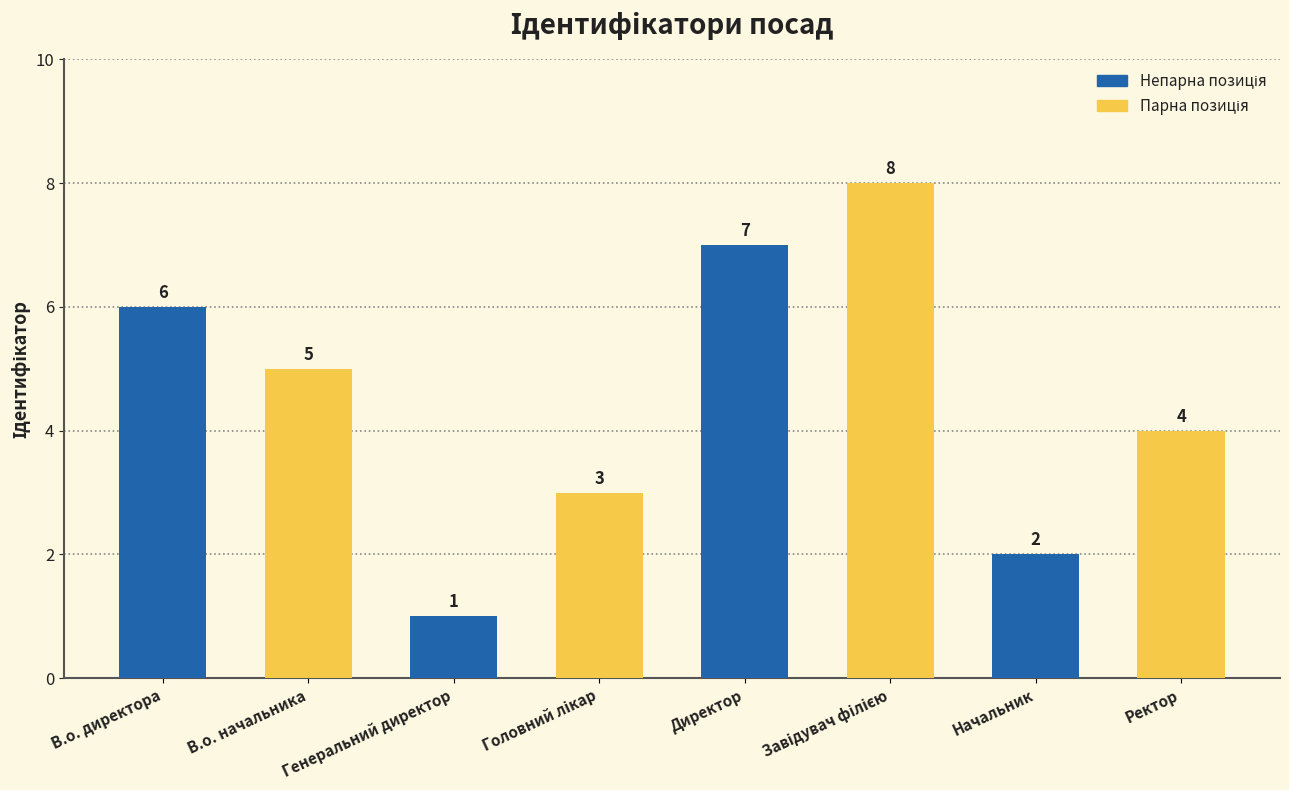

Is it true that the value at В.о. начальника is 5?

True